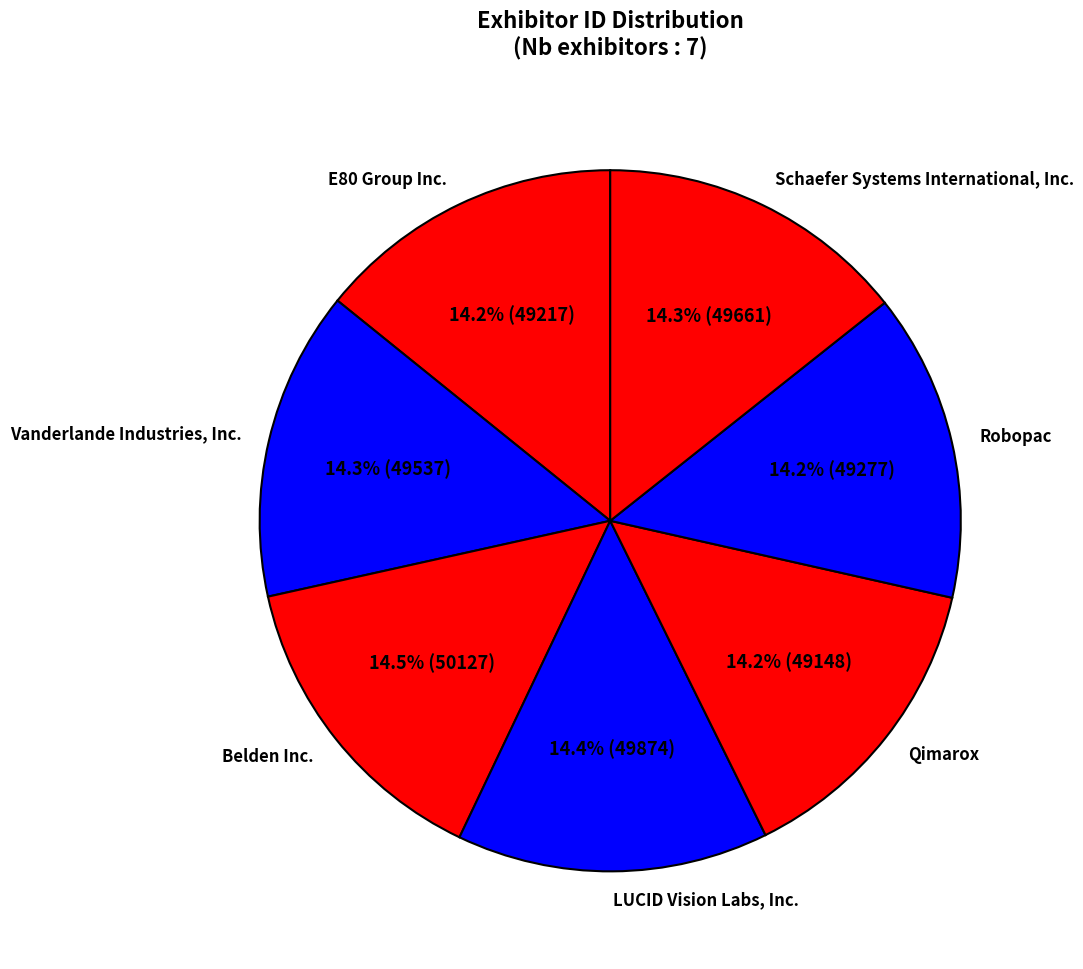

What is the ratio of the value at Qimarox to the value at Schaefer Systems International, Inc.?

1.0